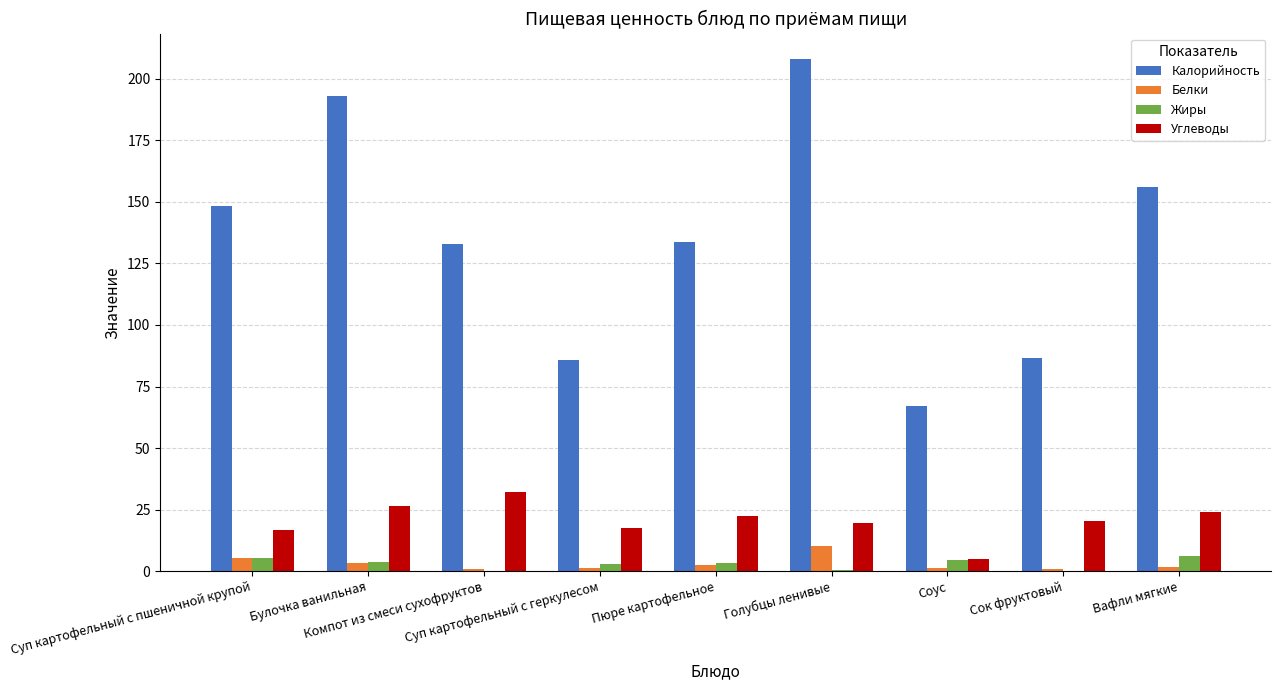

What is the highest value of the Белки series?

10.2